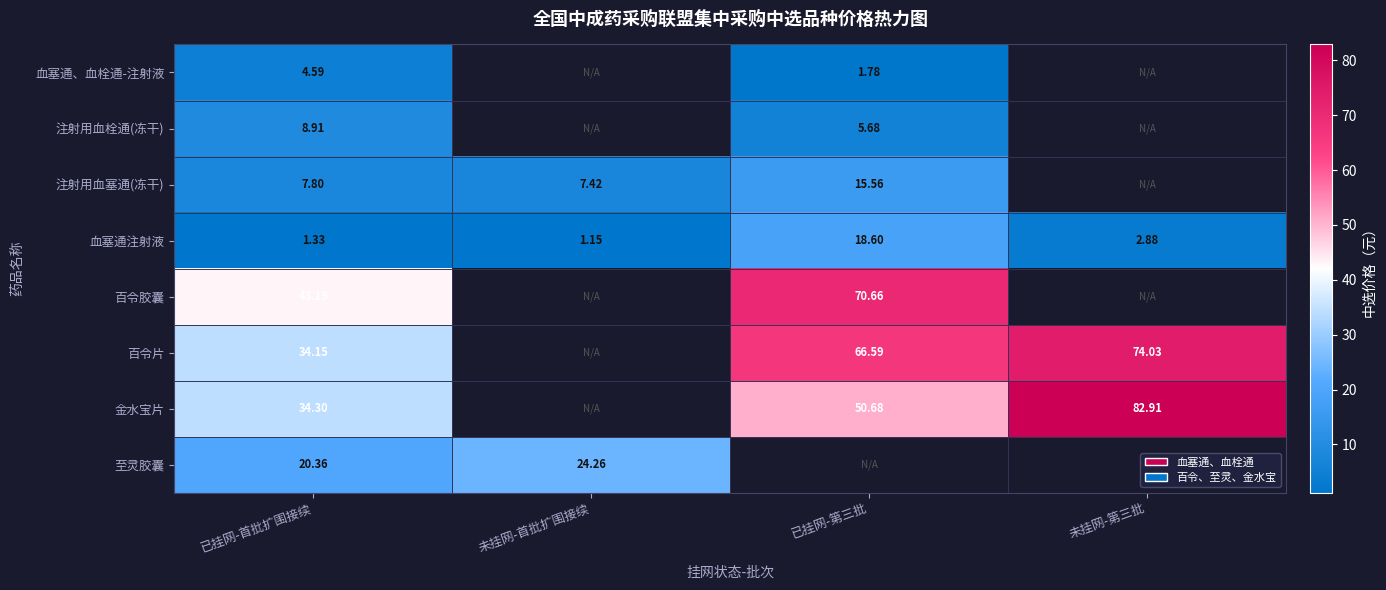

At which category does the chart reach its peak across all series?

未挂网-第三批